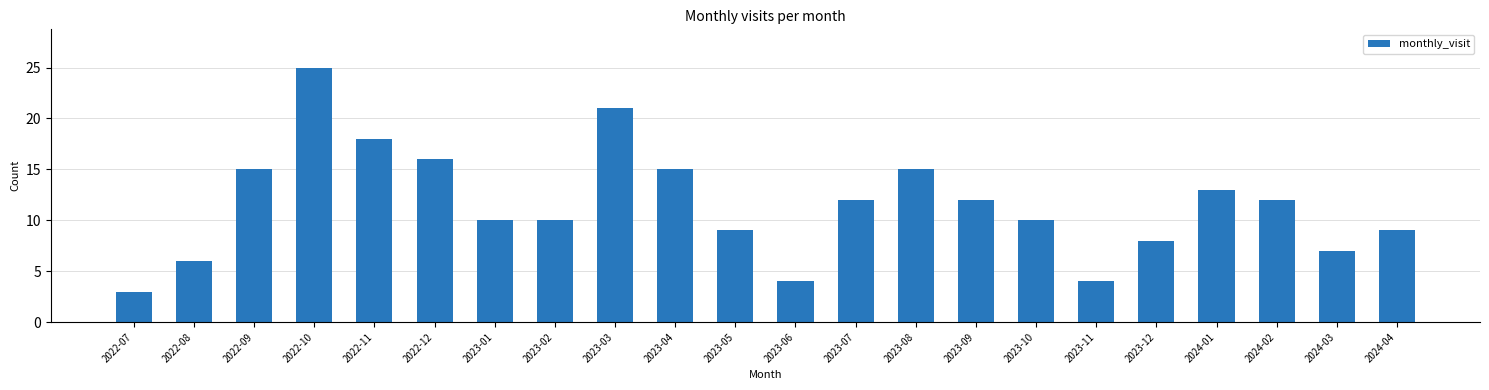

Which category has the lowest value across all series?

2022-07